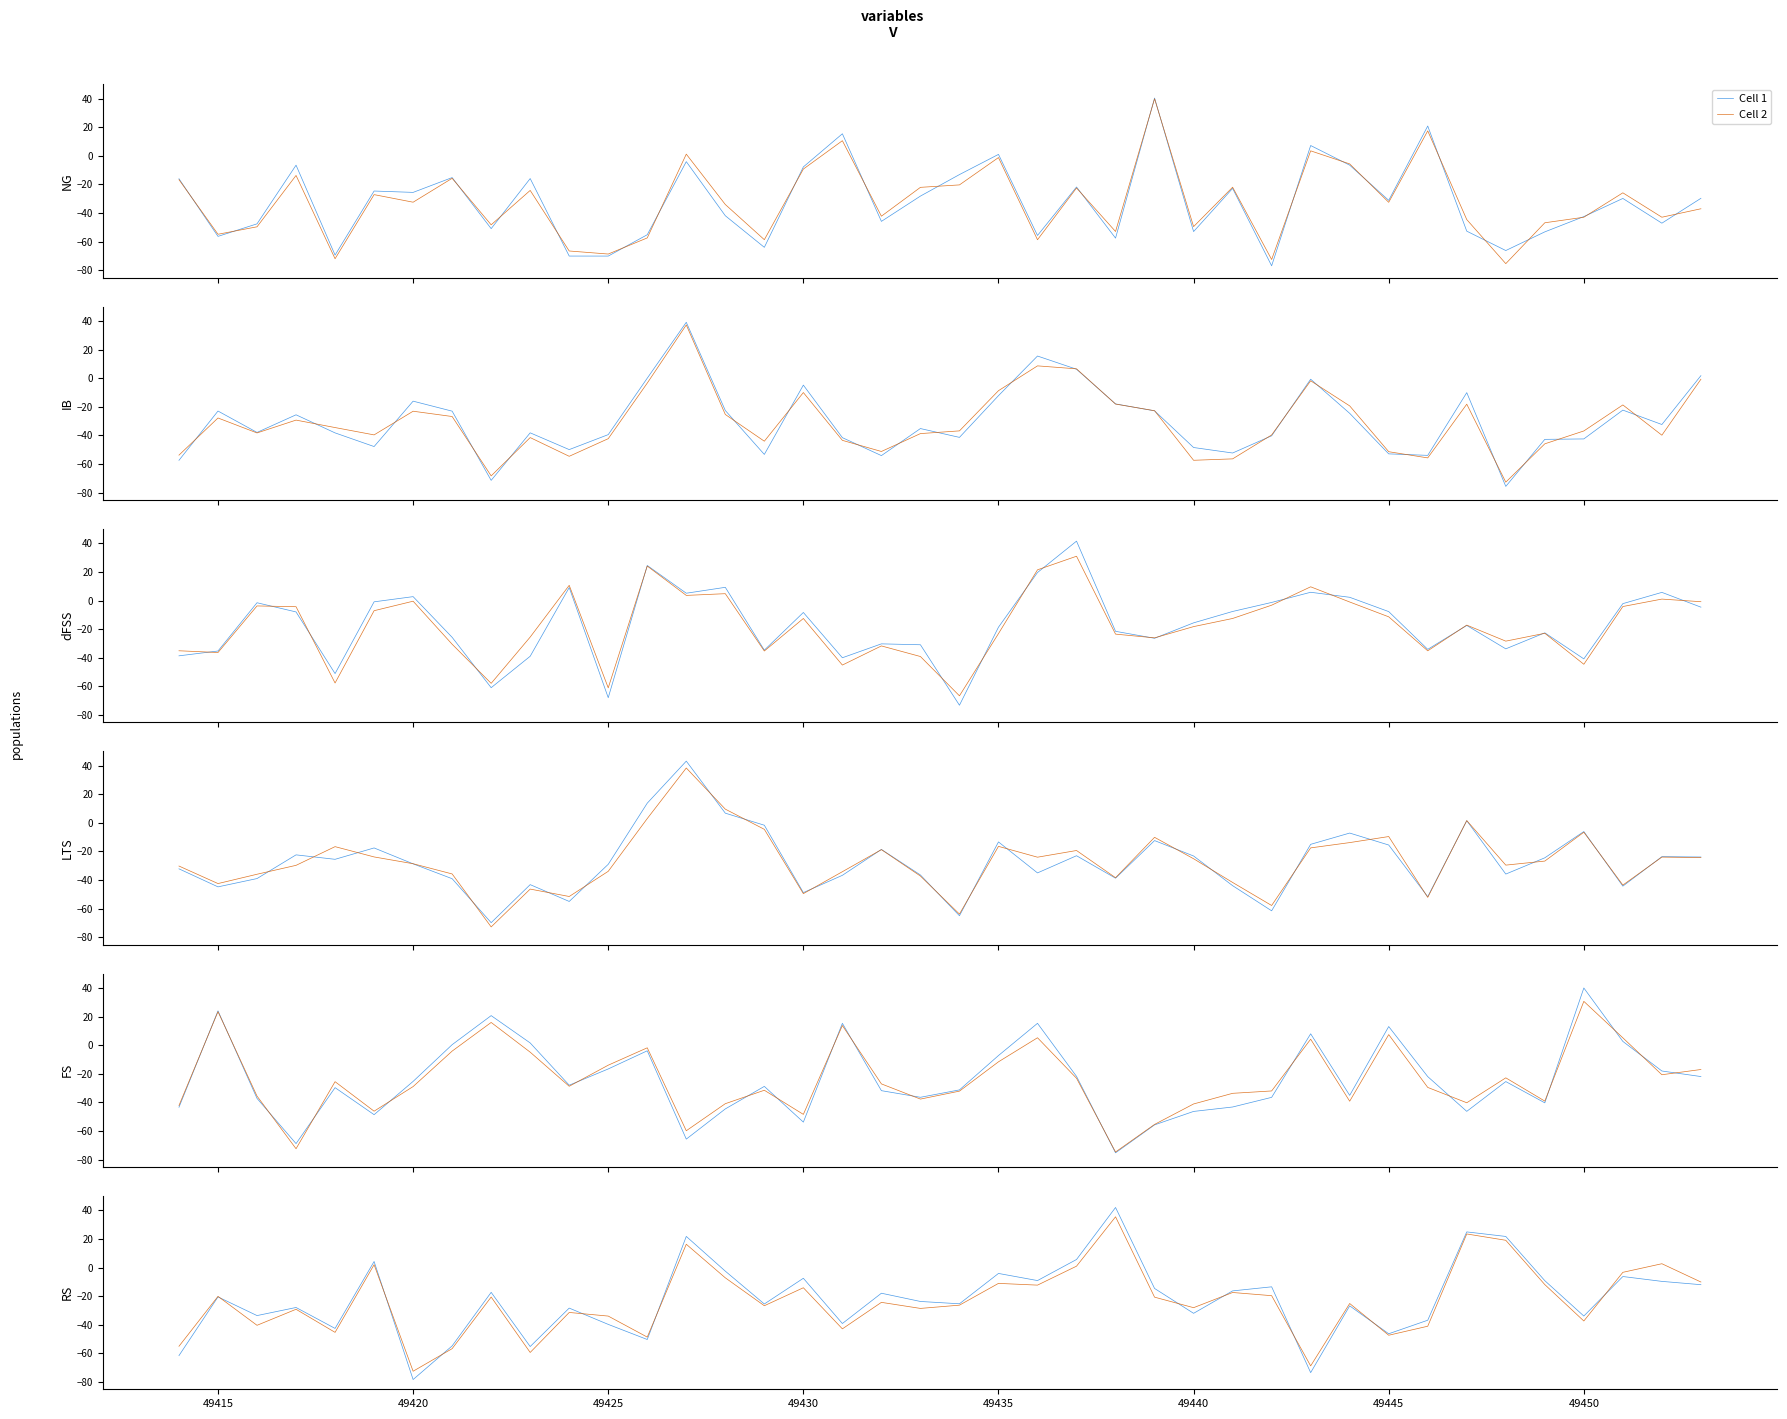

Which series has the largest range (max minus min)?

Cell 1